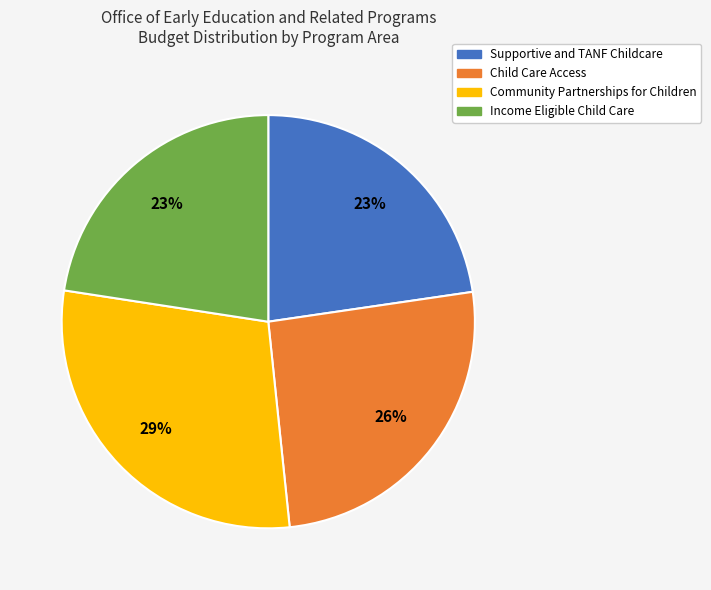

To the nearest percent, what is the average slice percentage?

25%